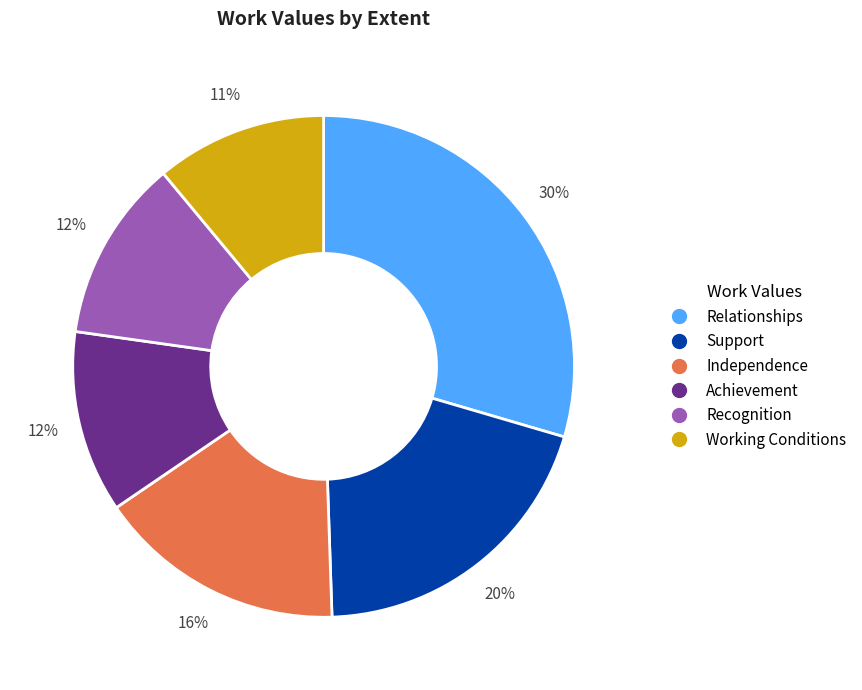

To the nearest percent, what percentage of the pie is Relationships?

30%